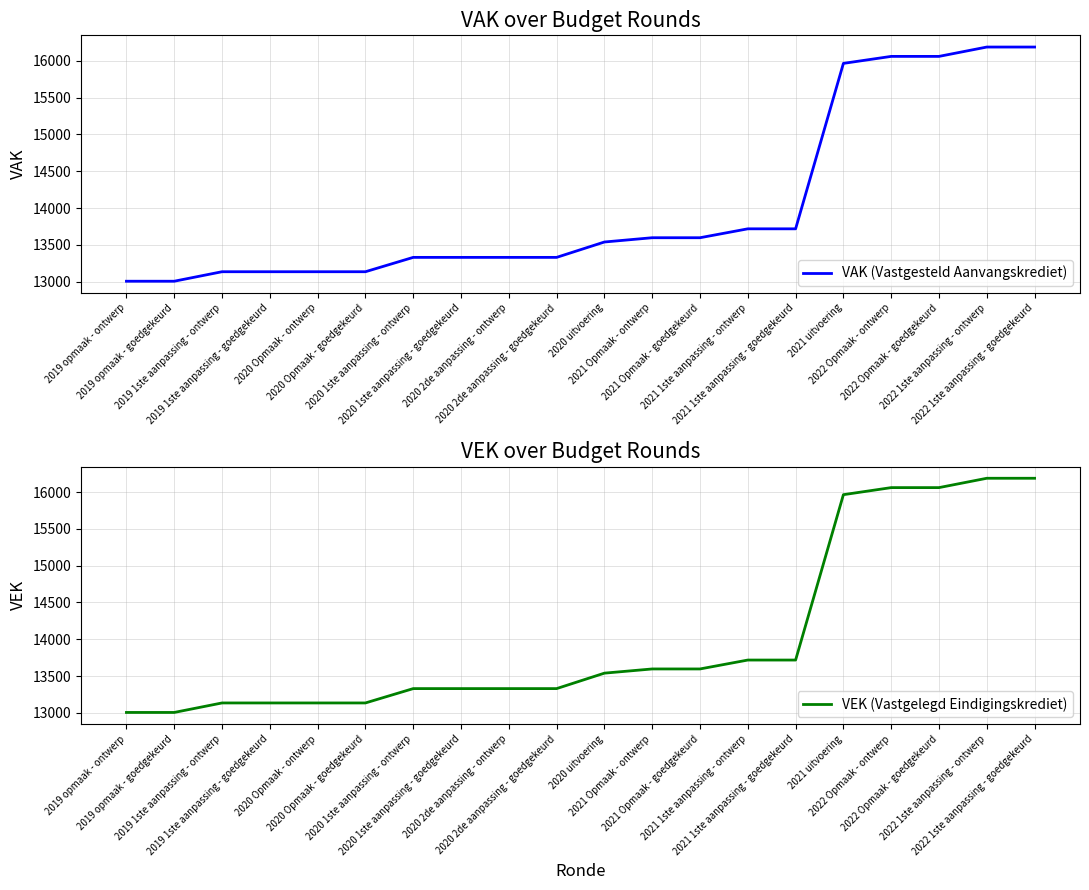

Which series has the widest spread of values?

VAK (Vastgesteld Aanvangskrediet)